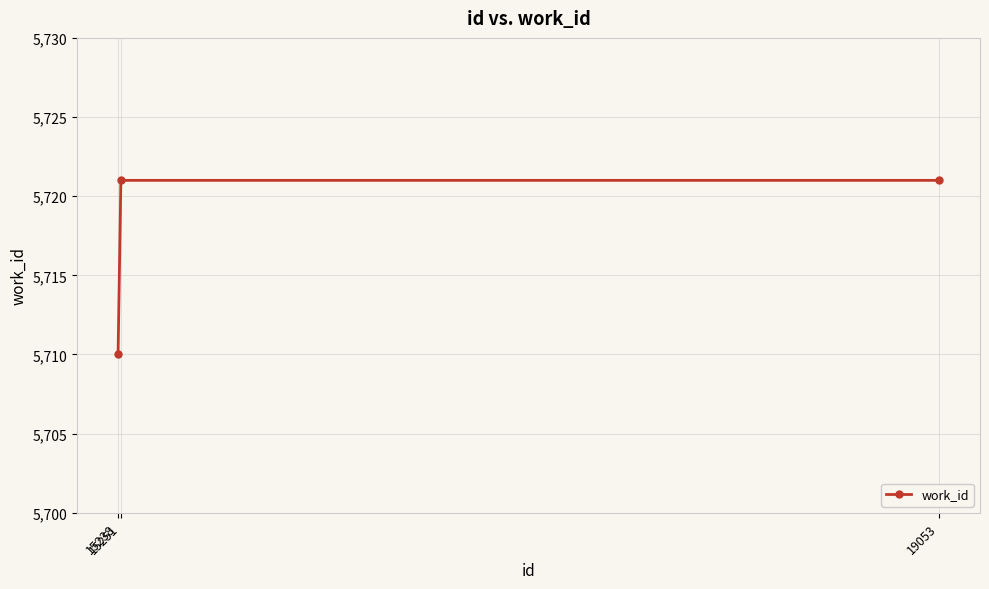

The value at 19053 is 5721. True or false?

True